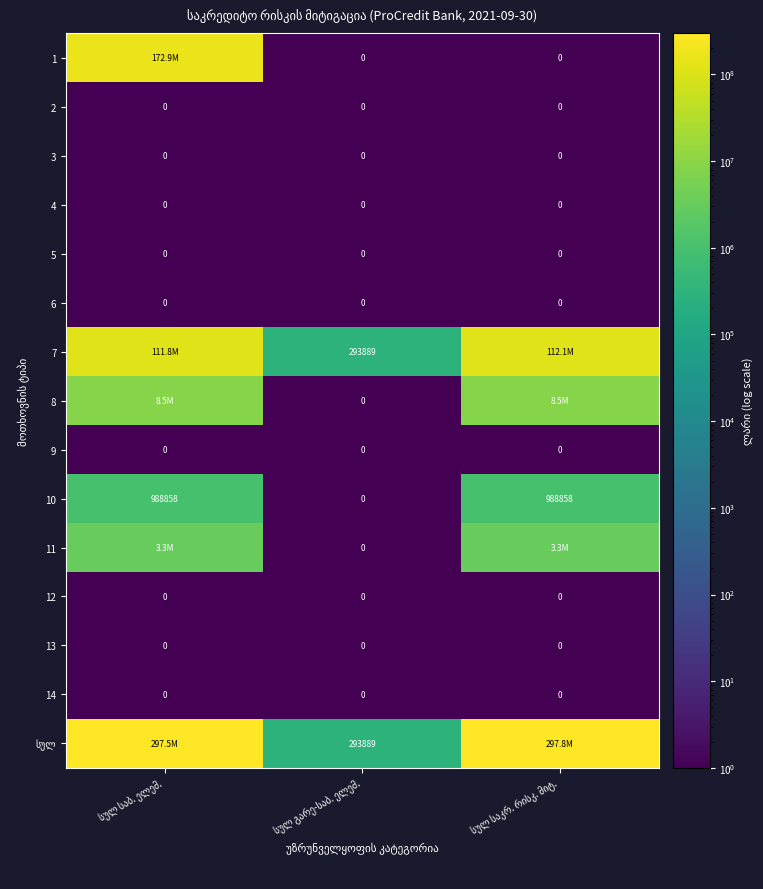

The value of 4 at სულ საკრ. რისკ. მიტ. is 0.1. True or false?

False